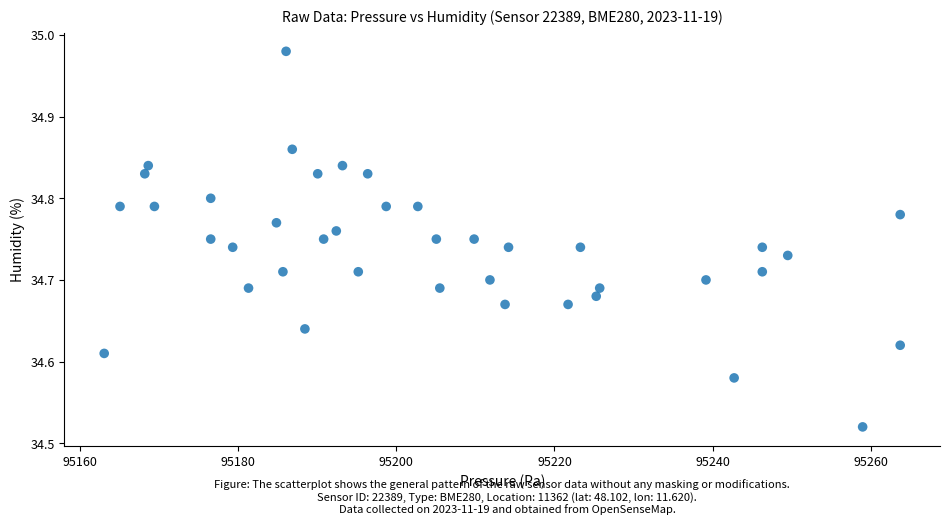

What is the range of X values (max minus min)?

100.7